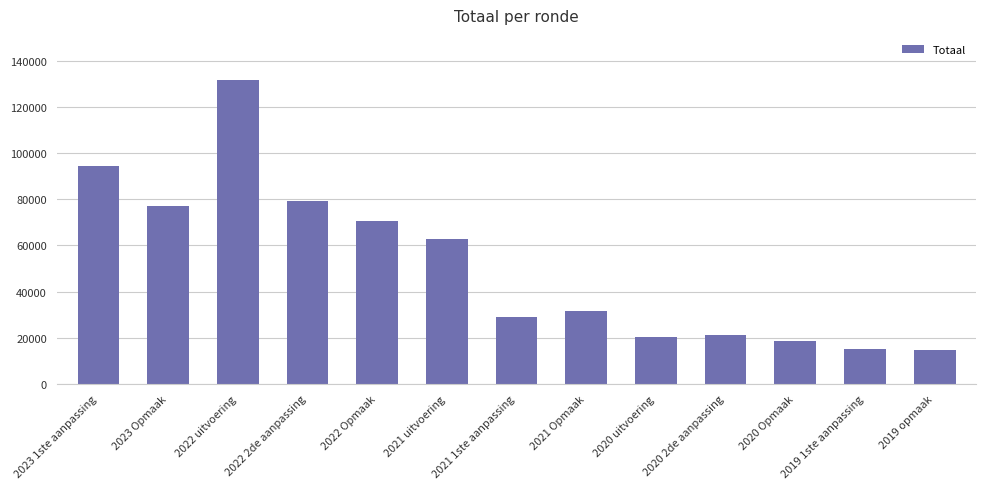

What is the ratio of the value at 2020 Opmaak to the value at 2019 opmaak?

1.2